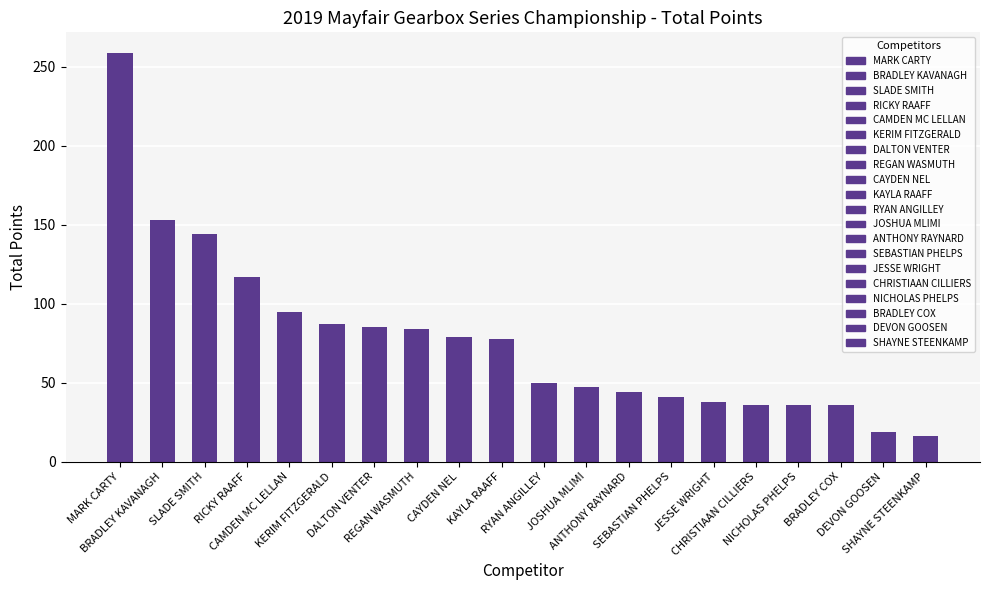

What is the minimum value shown in the chart?

16